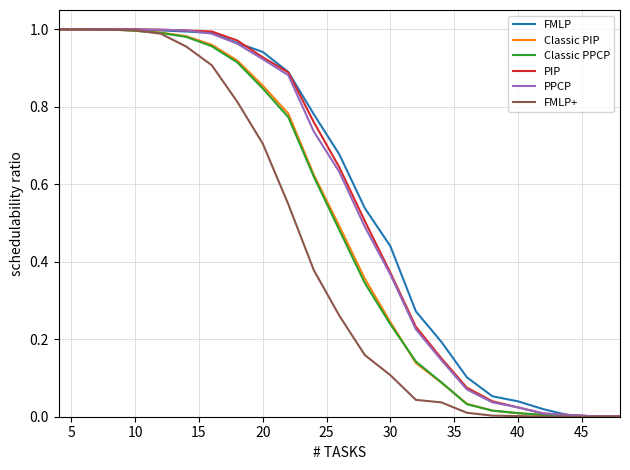

What is the difference between the maximum and second lowest values in the Classic PIP series?

1.0